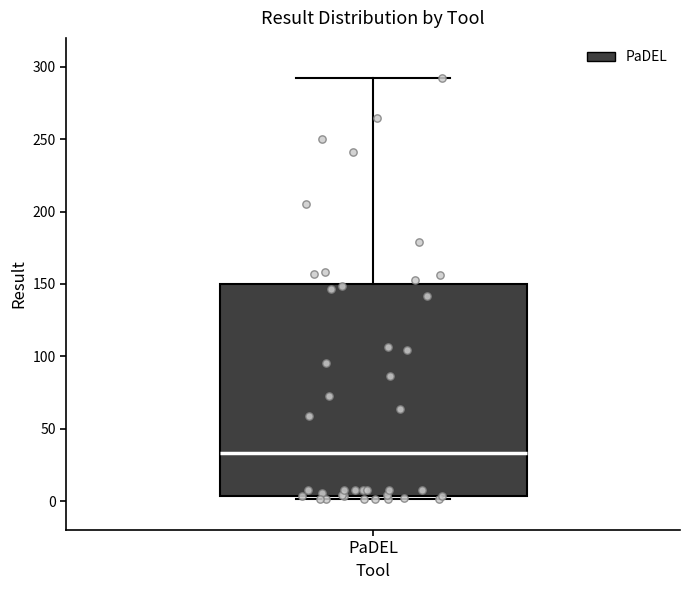

Where is the lower edge of the box for PaDEL on the y-axis? The values are not printed on the chart, so give them approximately, as read against the axis.

5